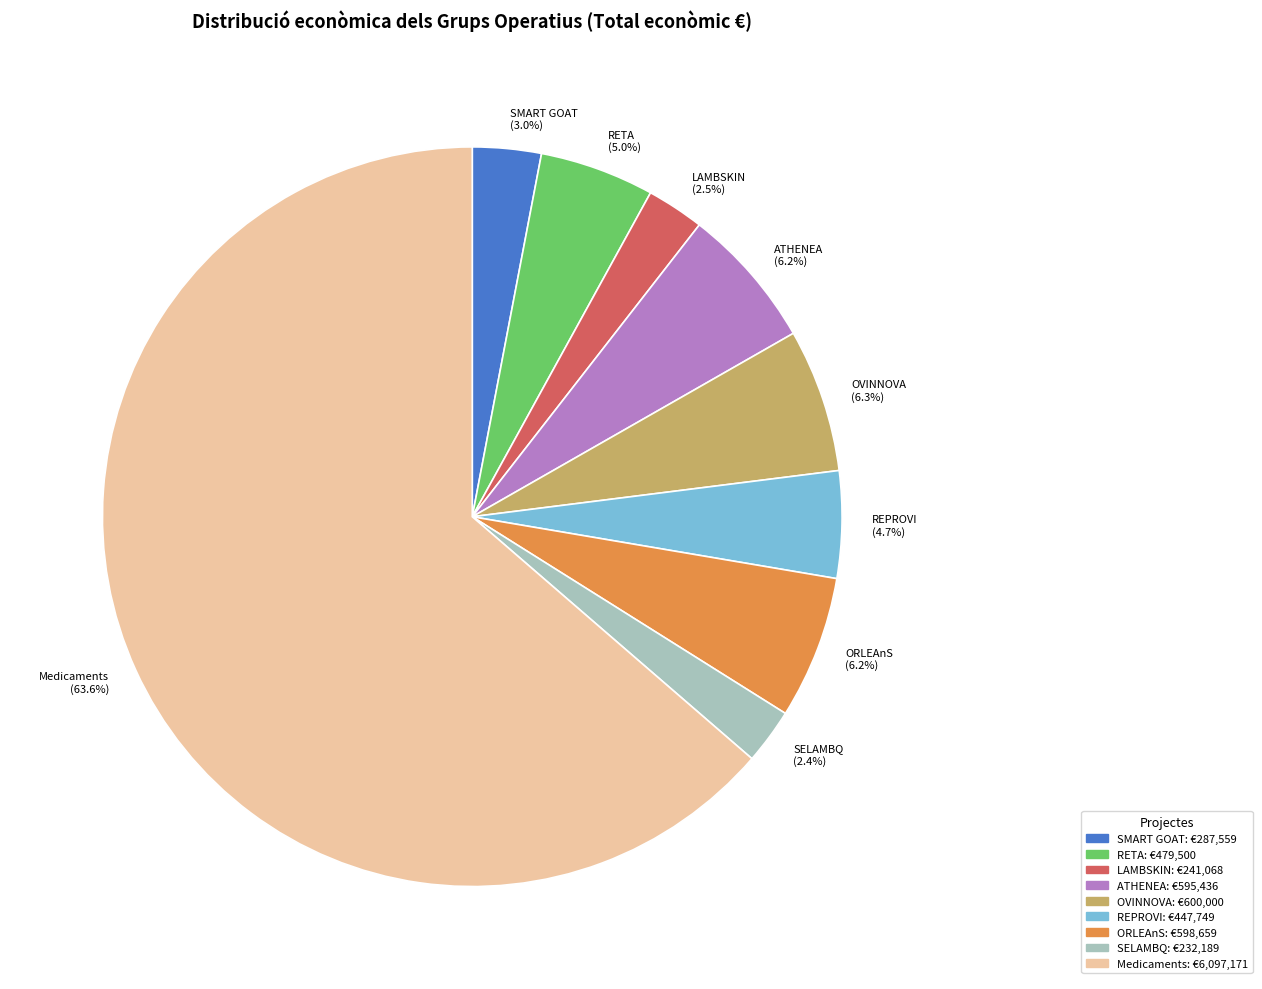

To the nearest percent, what is the difference between the largest and smallest slice percentages?

61%